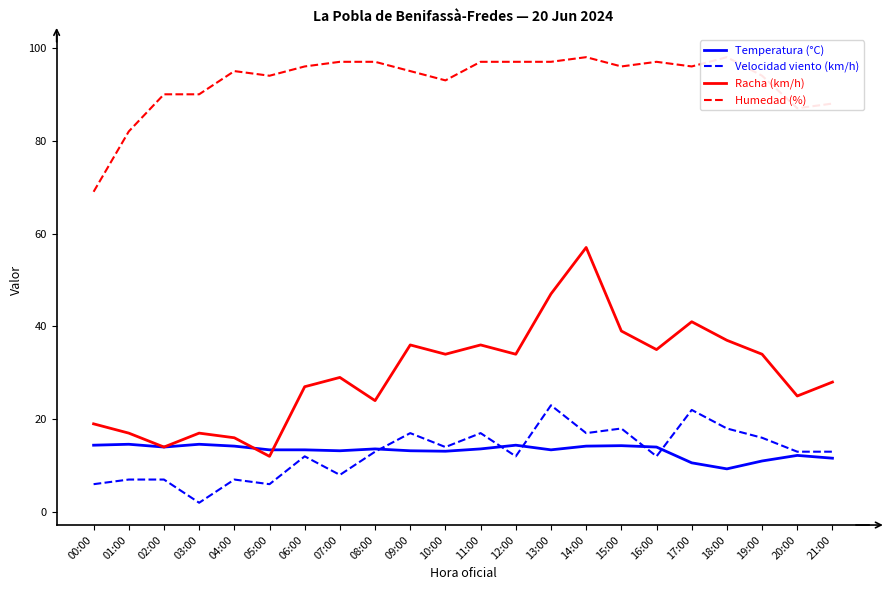

What are all the series names shown in the legend?

Temperatura (°C), Velocidad viento (km/h), Racha (km/h), Humedad (%)